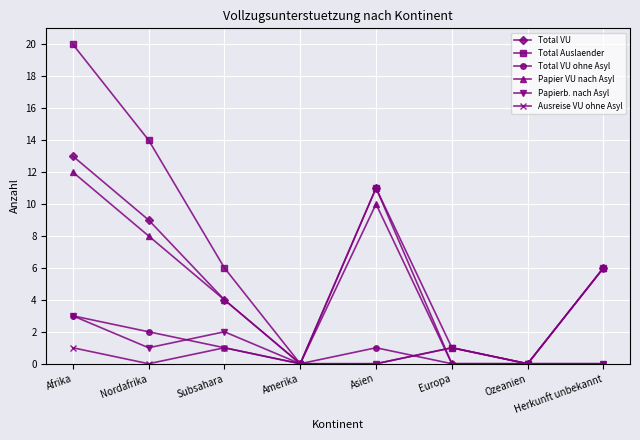

The Total VU ohne Asyl series shows 3 at Nordafrika. True or false?

False